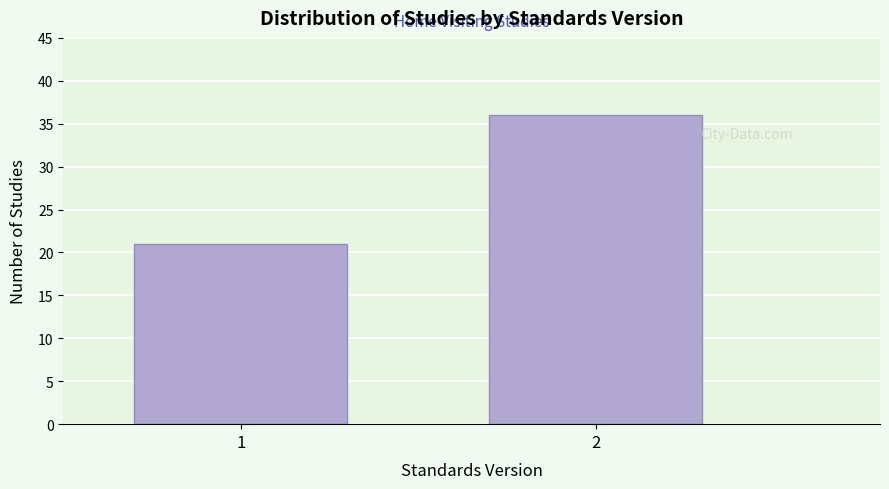

Reading right to left, extract all data points from this chart.

2=36	1=21